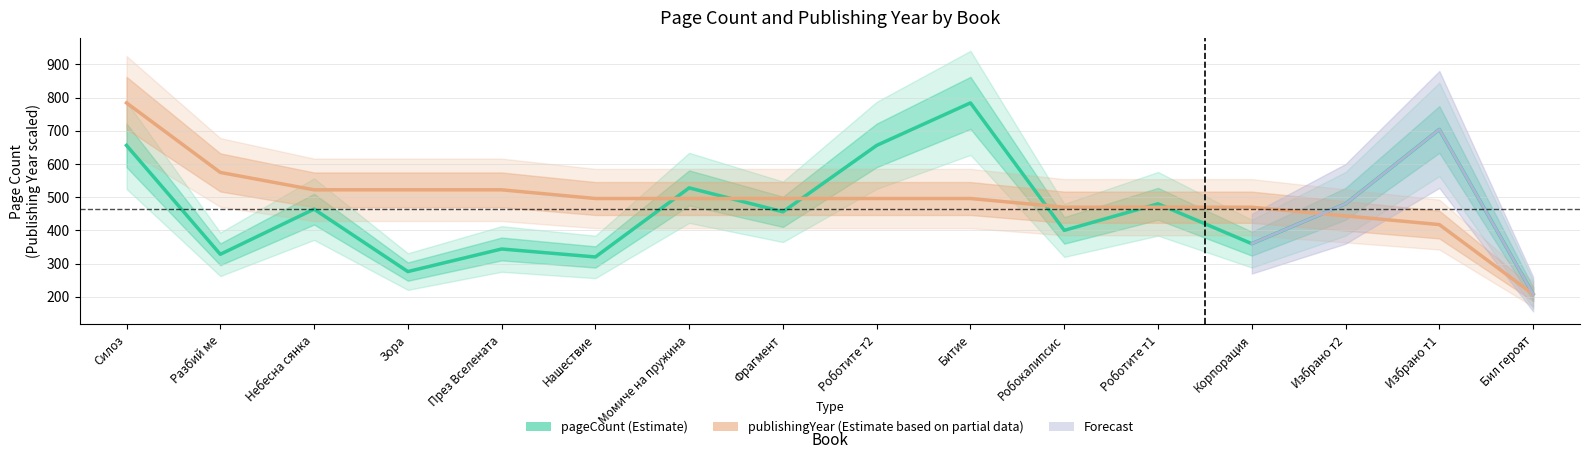

What is the difference between the maximum and second lowest values in the pageCount (Estimate) series?

508.0